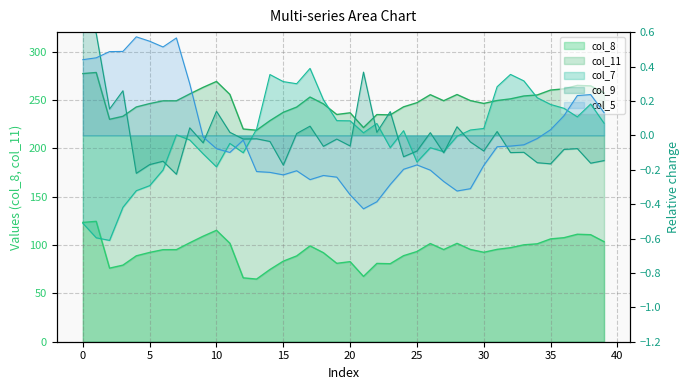

Where does the col_7 series first go above 0?

7